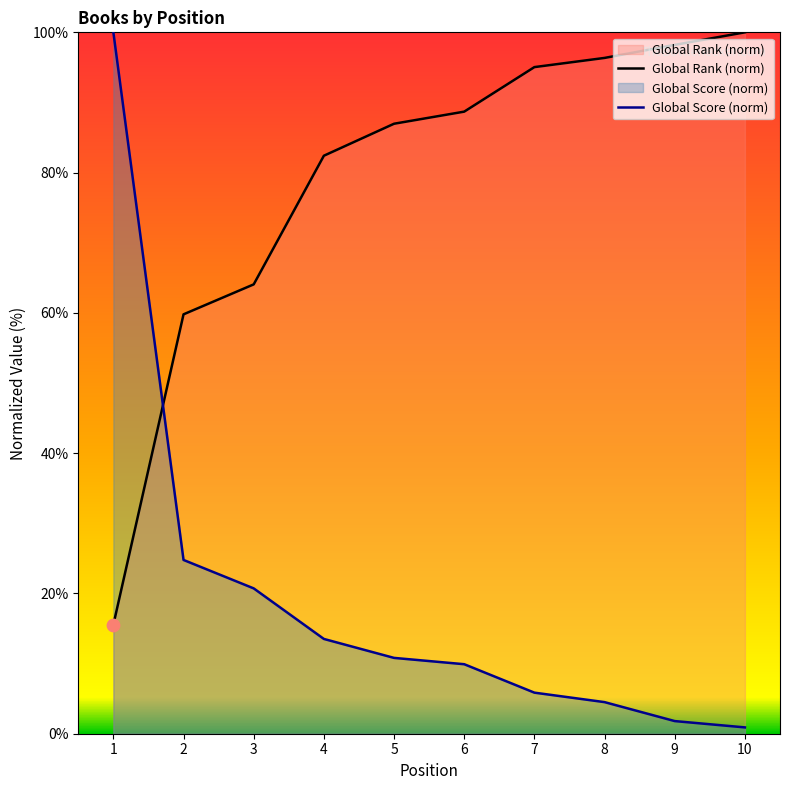

Is the value of Global Score at 2 greater than the value of Global Rank at 7?

No